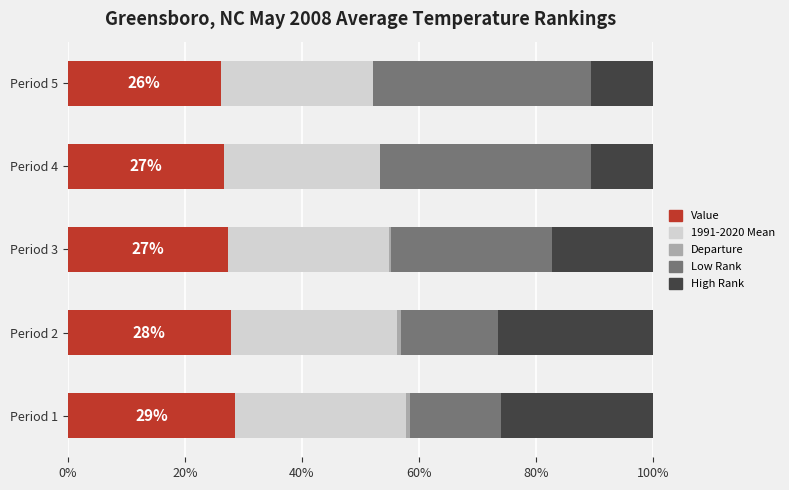

What is the highest value of the Value series?

28.6